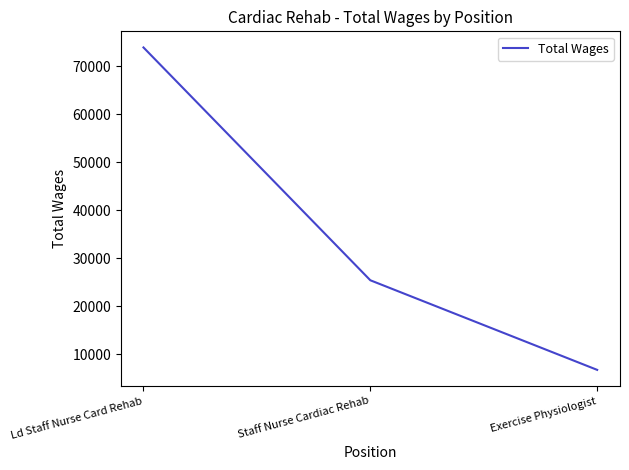

What position from the right is Ld Staff Nurse Card Rehab?

3